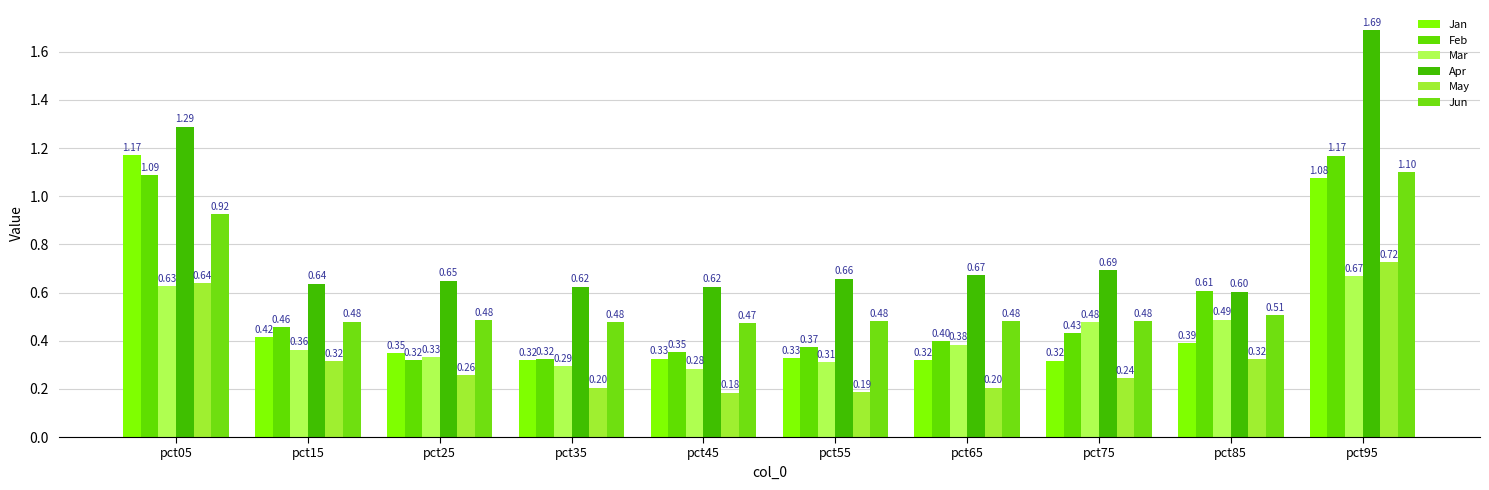

List the series in order of their peak value, highest first.

Apr, Jan, Feb, Jun, May, Mar